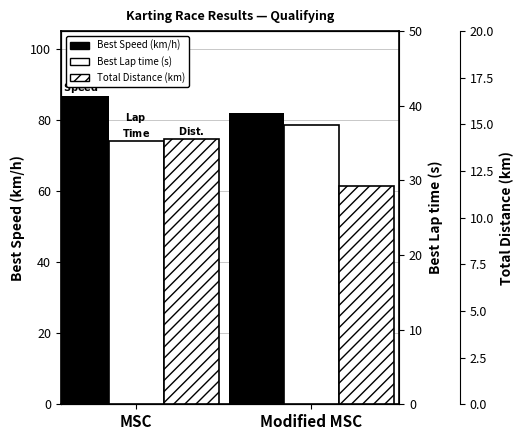

At how many categories does at least one series exceed 67?

2